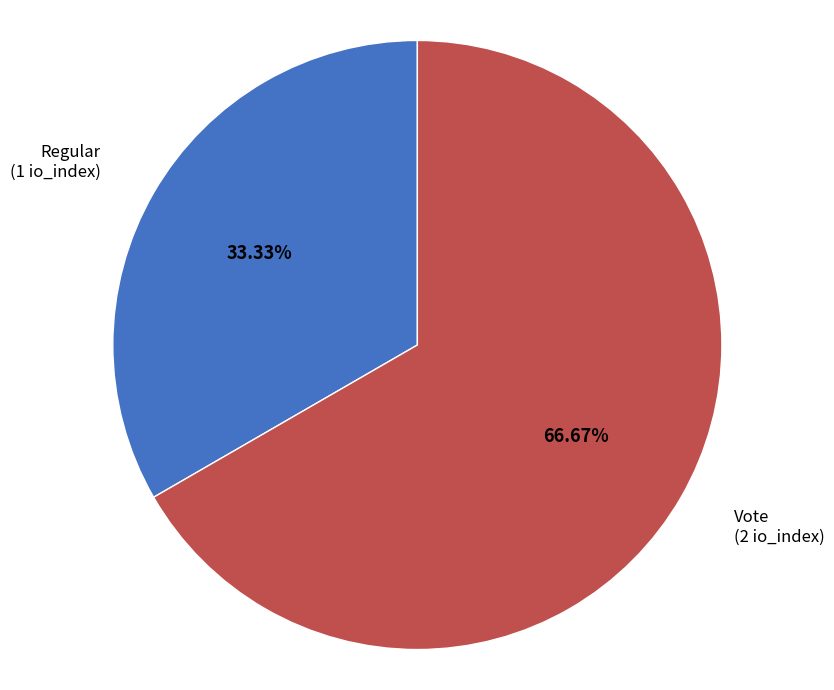

How many segments does this pie chart have?

2